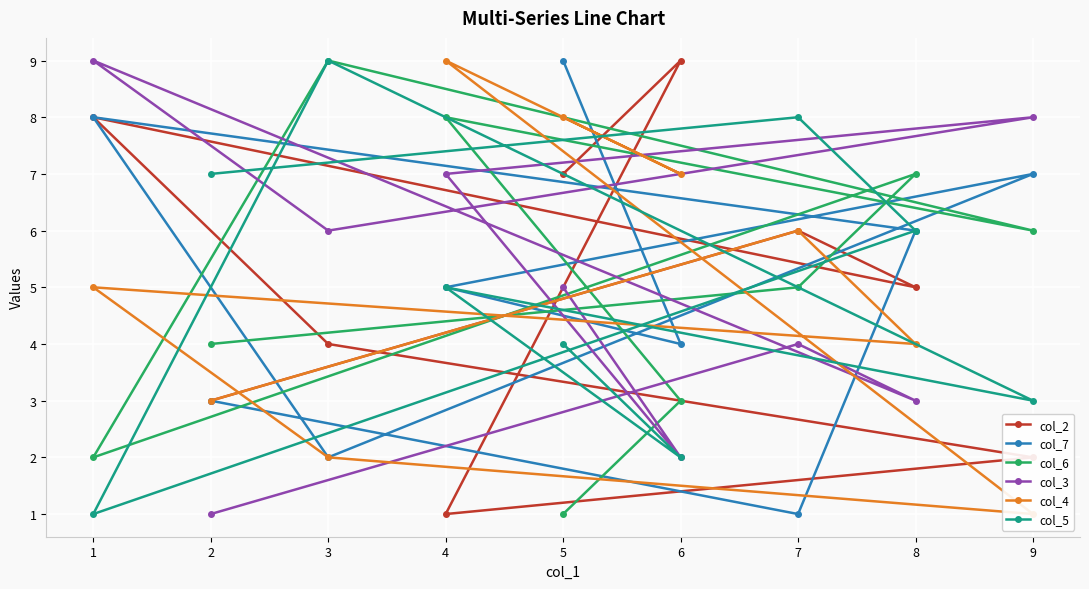

True or false: col_7 has a value of 15 at 5.

False